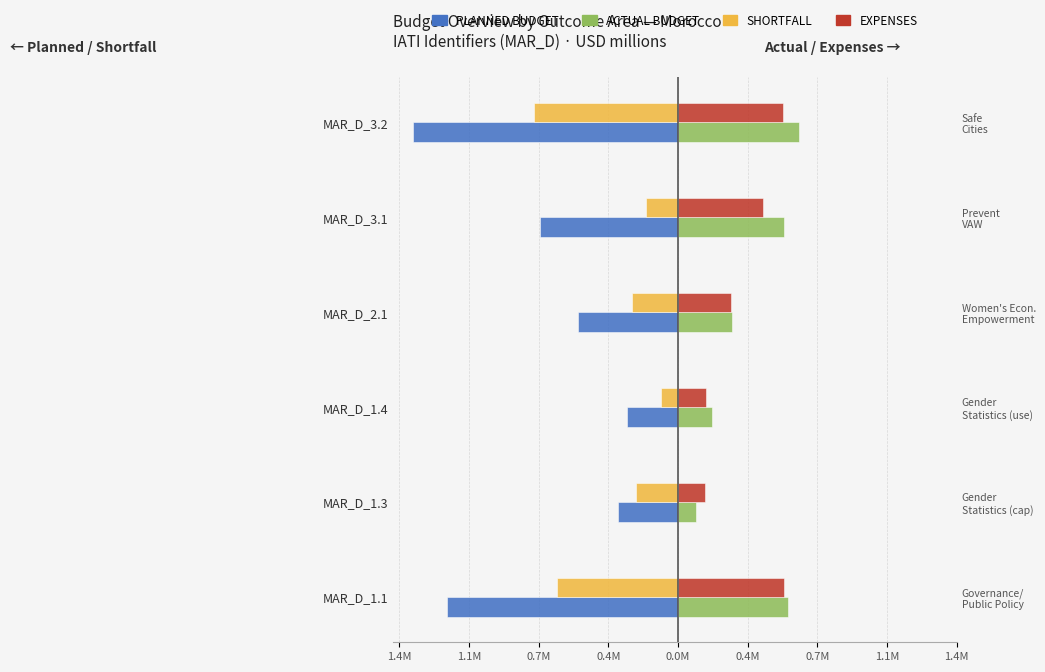

Is it true that SHORTFALL equals -0.2 at MAR_D_3.1?

False